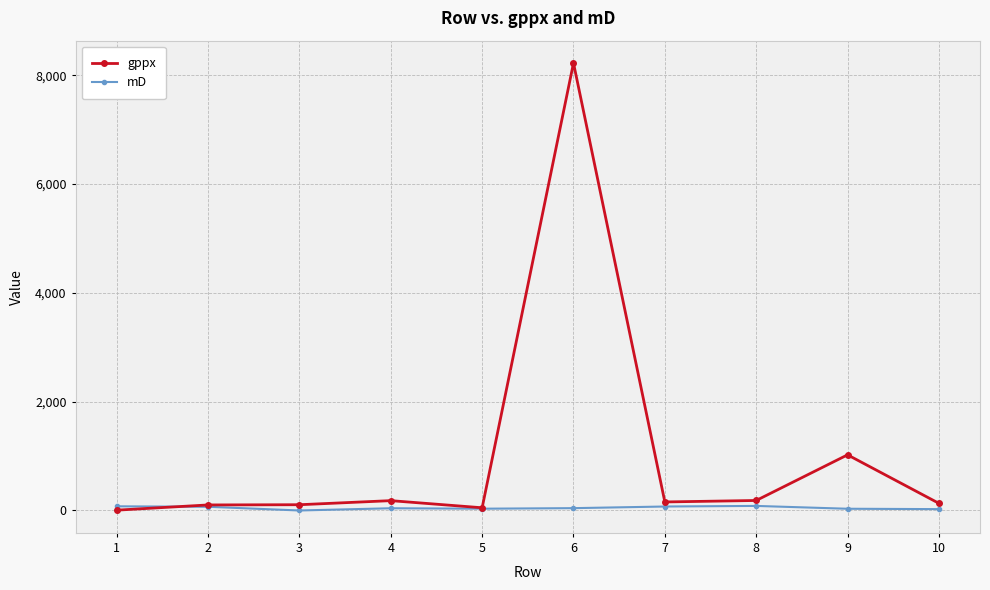

Which series has the widest spread of values?

gppx